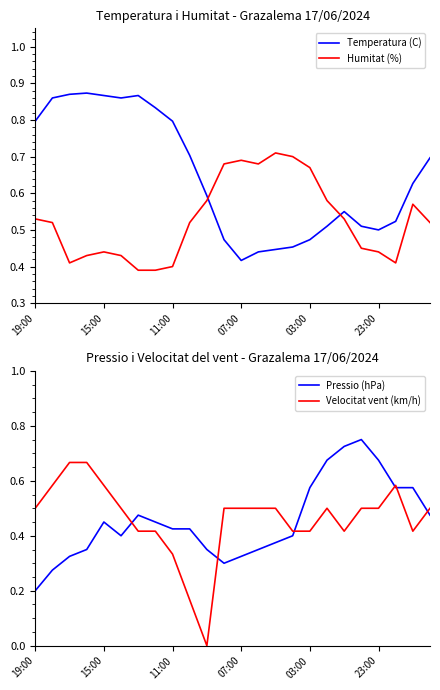

Reading left to right, extract all data points from this chart.

Temperatura (C): 0.8	0.9	0.9	0.9	0.9	0.9	0.9	0.8	0.8	0.7	0.6	0.5	0.4	0.4	0.4	0.5	0.5	0.5	0.6	0.5	0.5	0.5	0.6	0.7
Humitat (%): 0.5	0.5	0.4	0.4	0.4	0.4	0.4	0.4	0.4	0.5	0.6	0.7	0.7	0.7	0.7	0.7	0.7	0.6	0.5	0.5	0.4	0.4	0.6	0.5
Pressio (hPa): 0.2	0.3	0.3	0.3	0.4	0.4	0.5	0.4	0.4	0.4	0.3	0.3	0.3	0.3	0.4	0.4	0.6	0.7	0.7	0.8	0.7	0.6	0.6	0.5
Velocitat vent (km/h): 0.5	0.6	0.7	0.7	0.6	0.5	0.4	0.4	0.3	0.2	0.0	0.5	0.5	0.5	0.5	0.4	0.4	0.5	0.4	0.5	0.5	0.6	0.4	0.5